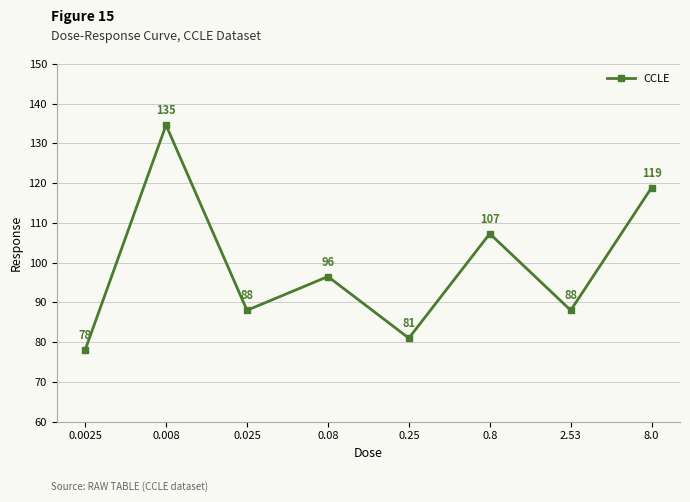

Approximately how many times larger is the value at 0.025 compared to 2.53?

1.0